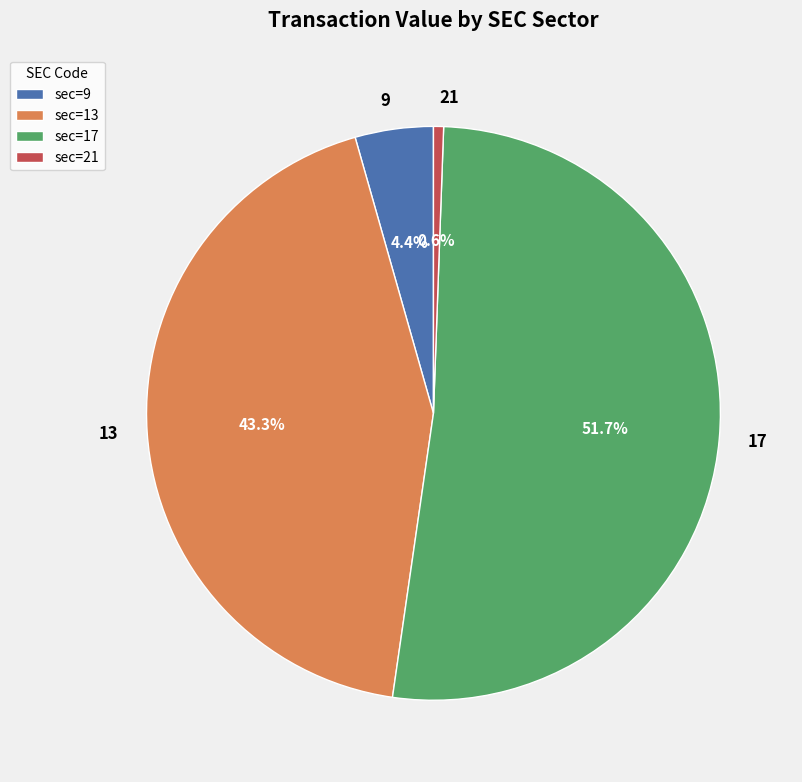

To the nearest percent, what percentage of the pie is 17?

52%